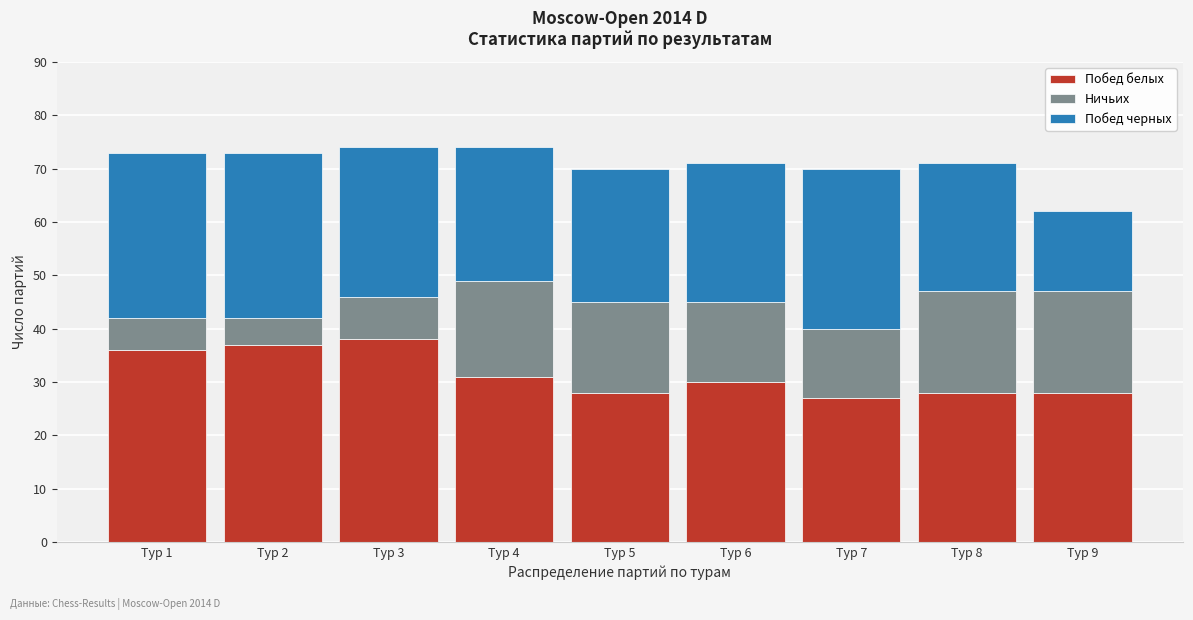

Reading left to right, what are the values for Побед белых?

Тур 1=36	Тур 2=37	Тур 3=38	Тур 4=31	Тур 5=28	Тур 6=30	Тур 7=27	Тур 8=28	Тур 9=28